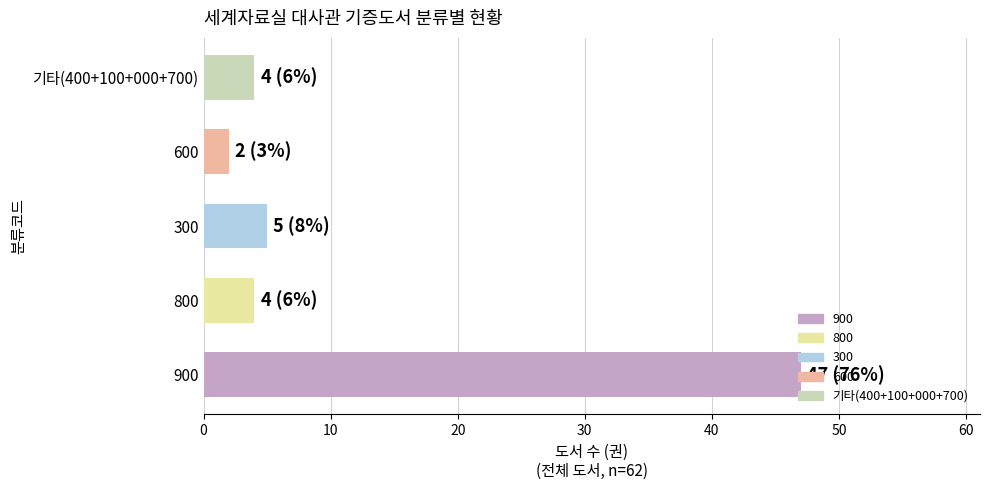

True or false: the data shows 6 at 기타(400+100+000+700).

False